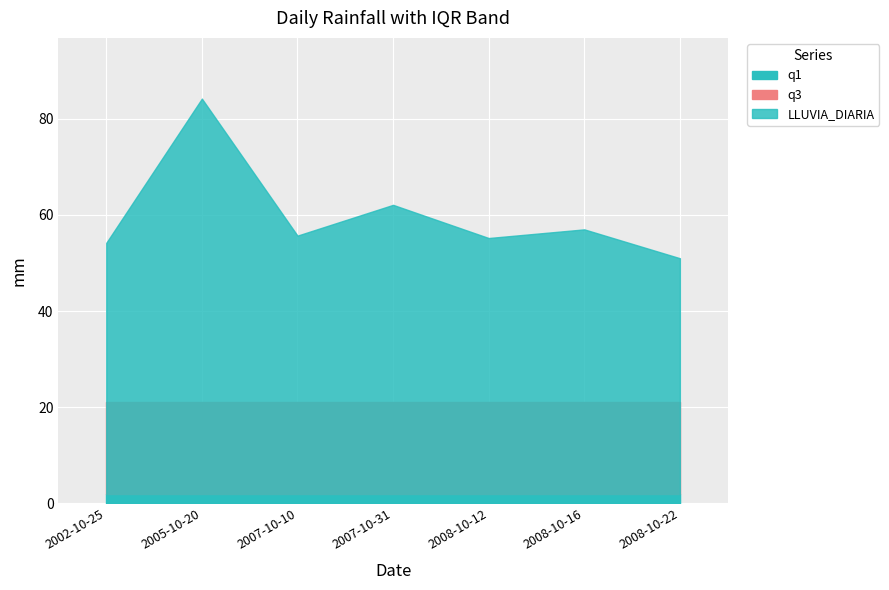

Does the chart display data point markers on the line(s)?

No